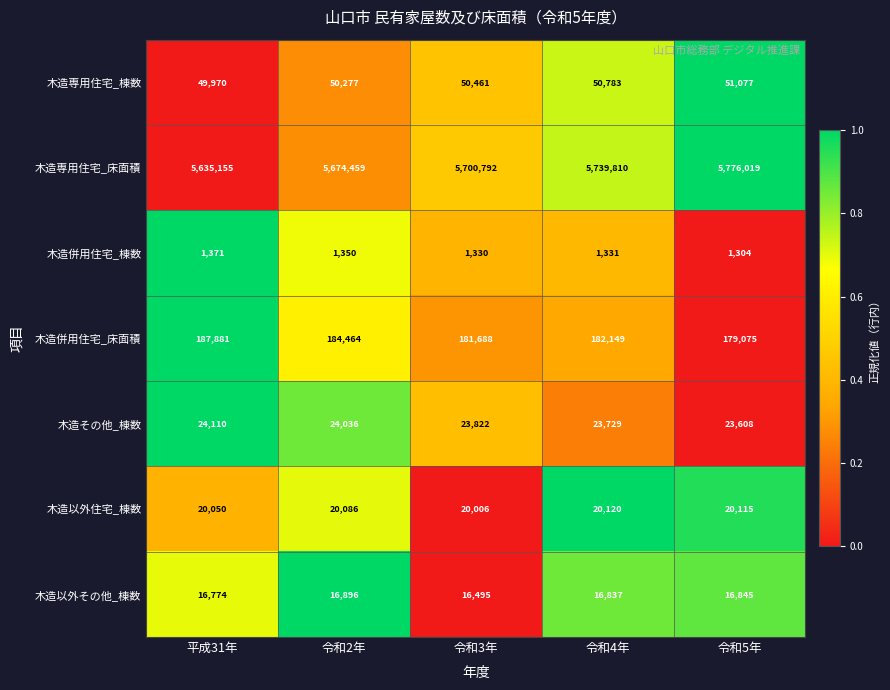

How many series are shown in this chart?

7